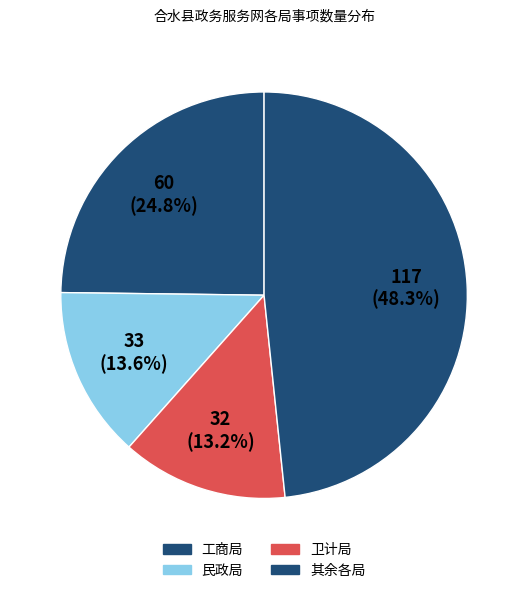

How many slices are in this pie chart?

4